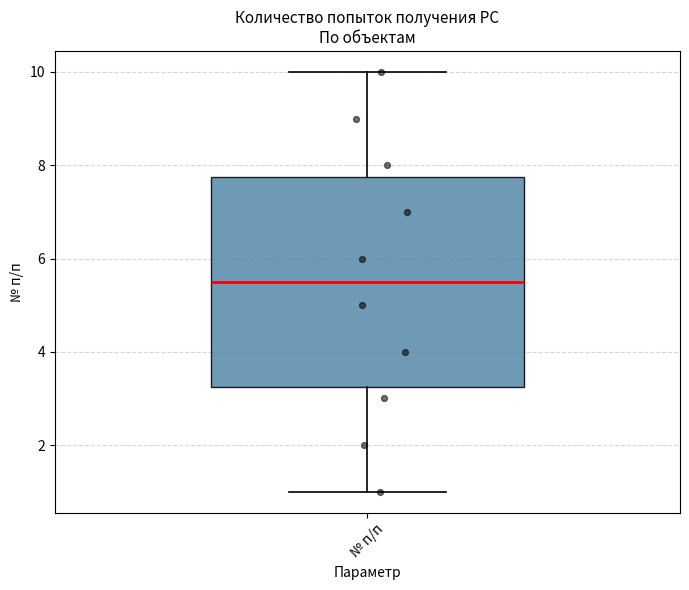

Where is the upper edge of the box for № п/п on the y-axis? The values are not printed on the chart, so give them approximately, as read against the axis.

7.8